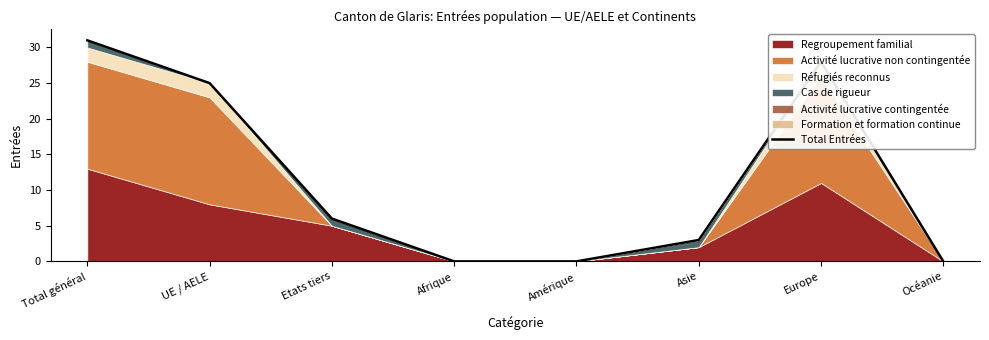

The chart shows a value of 1 at Asie. True or false?

False